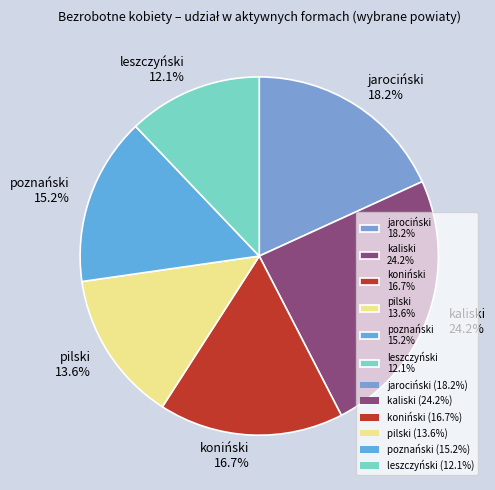

How many segments does this pie chart have?

6